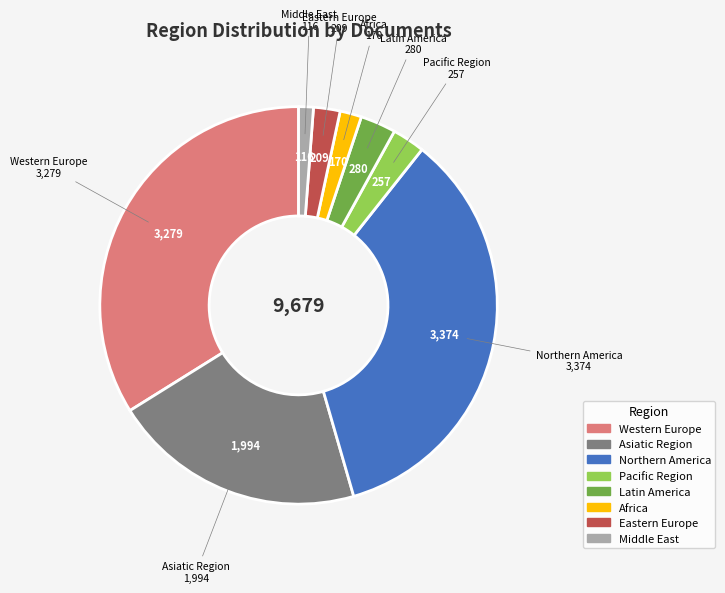

What is the largest slice in the pie chart?

Northern America